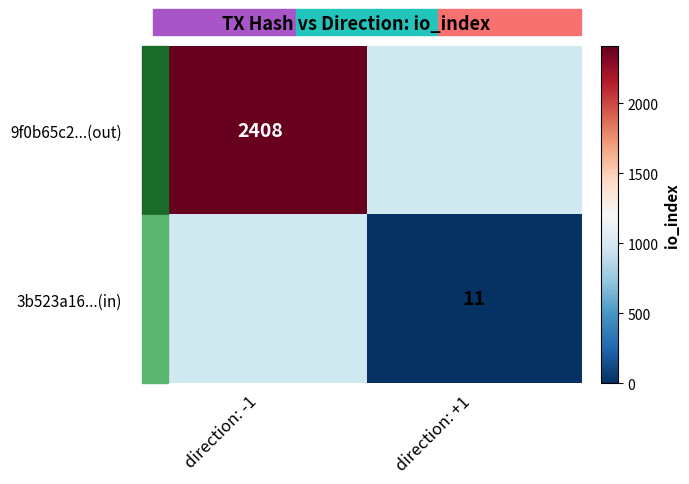

What is the maximum value shown in the chart?

2408.0